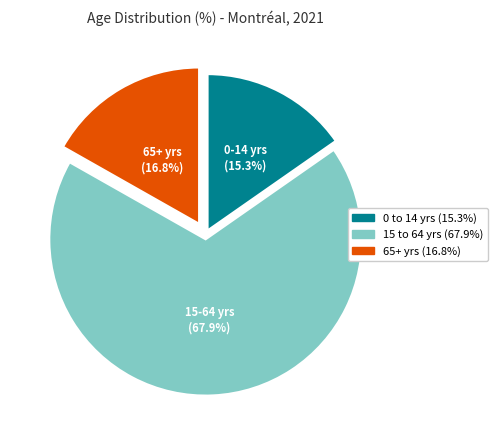

Do 0 to 14 yrs (15.3%) and 15 to 64 yrs (67.9%) together represent more than half of the pie?

Yes